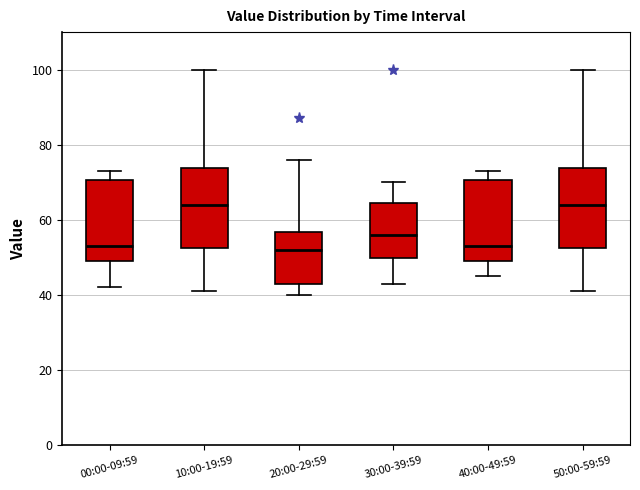

Reading left to right, read every box against the y-axis: the position of its median line, the range the box covers, and the ends of its whiskers. The values are not printed on the chart, so give them approximately, as read against the axis.

00:00-09:59: median 54, box 50 to 70, whiskers 42 to 74
10:00-19:59: median 64, box 52 to 74, whiskers 42 to 100
20:00-29:59: median 52, box 44 to 56, whiskers 40 to 76
30:00-39:59: median 56, box 50 to 64, whiskers 44 to 70
40:00-49:59: median 54, box 50 to 70, whiskers 46 to 74
50:00-59:59: median 64, box 52 to 74, whiskers 42 to 100